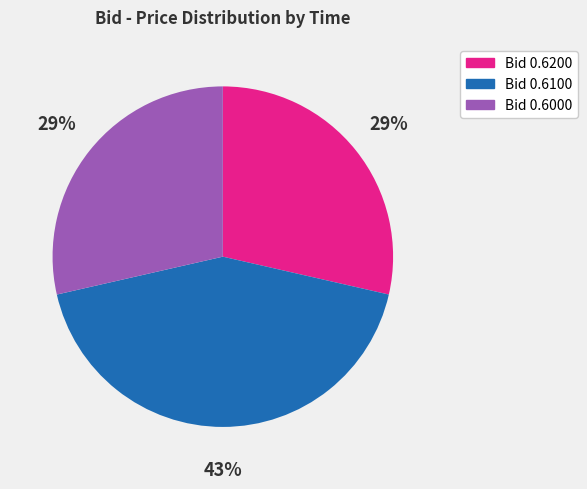

Is there a majority slice in this chart?

No